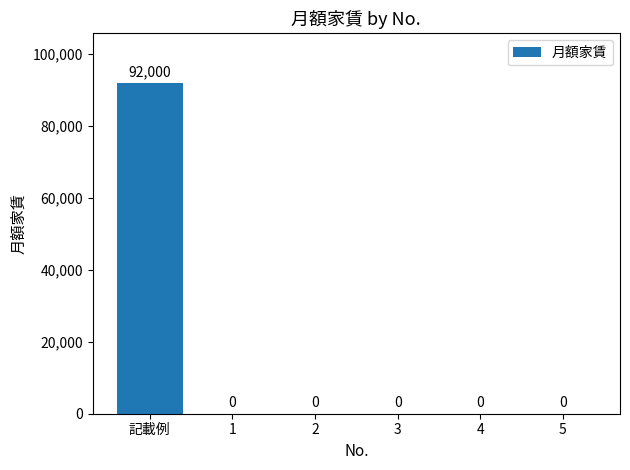

What is the approximate value at 記載例?

92000